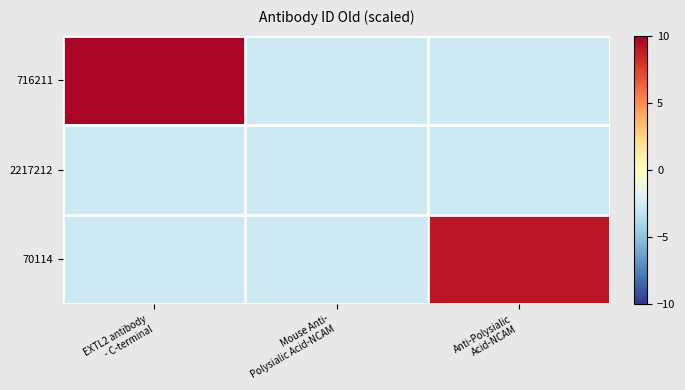

Between EXTL2 antibody
- C-terminal and Mouse Anti-
Polysialic Acid-NCAM, which is larger?

EXTL2 antibody
- C-terminal